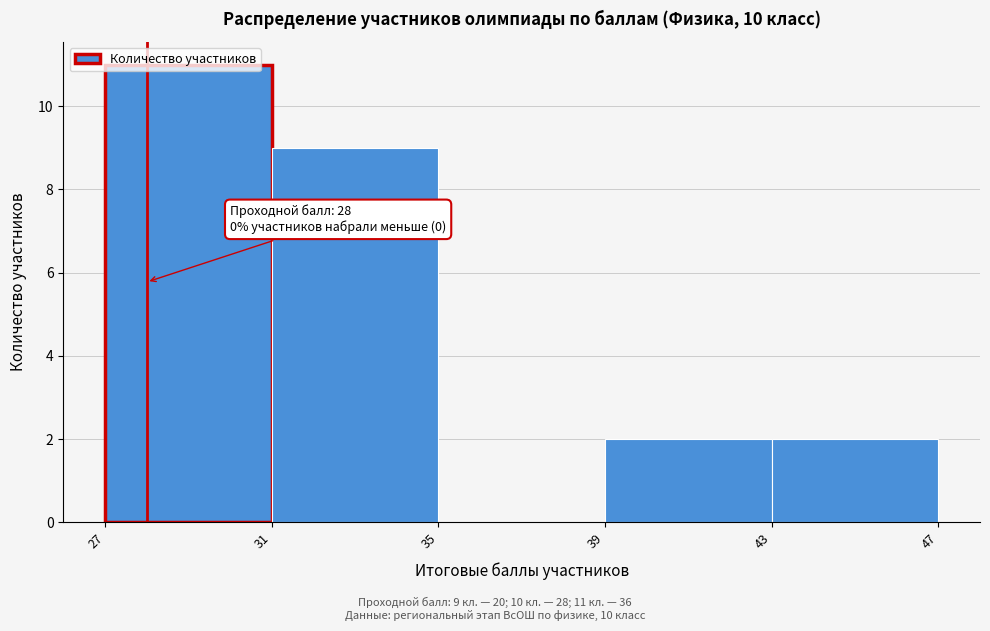

Over which range of the x-axis is the bar tallest?

27 to 31